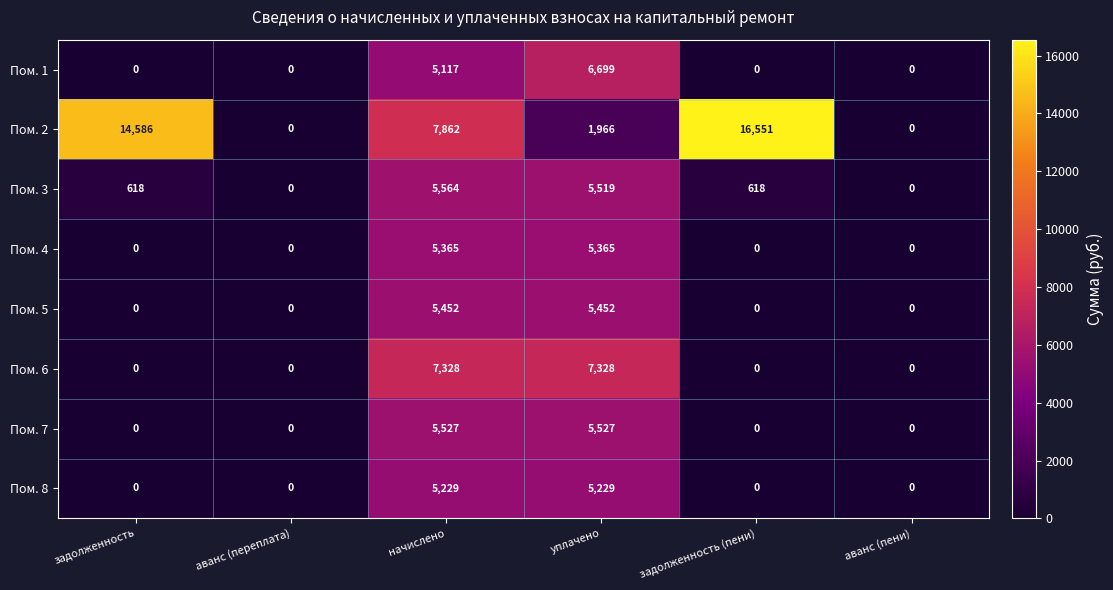

Rank the series at начислено from highest to lowest value.

Пом. 2, Пом. 6, Пом. 3, Пом. 7, Пом. 5, Пом. 4, Пом. 8, Пом. 1